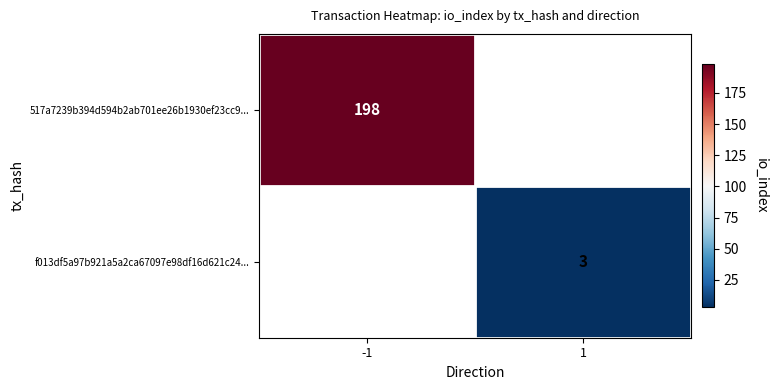

Which label corresponds to the largest value in the chart?

-1